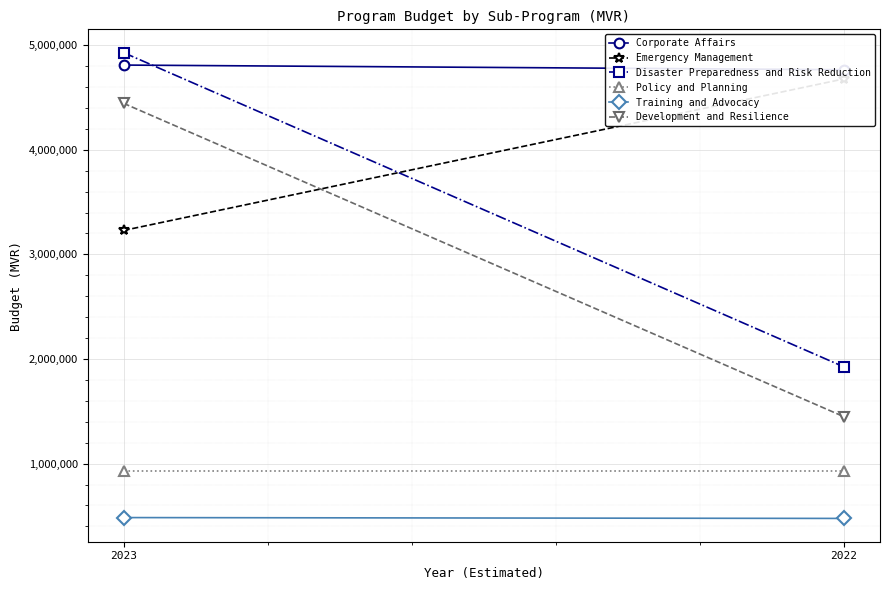

What is the minimum value for Policy and Planning?

933278